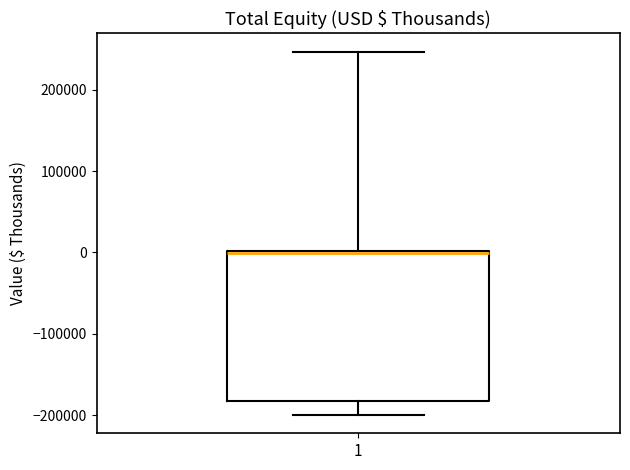

Transcribe this box plot: give where the median line is, the range the box spans, and where the two whiskers end, as read against the y-axis. The values are not printed on the chart, so give them approximately, as read against the axis.

median 0, box -180000 to 0, whiskers -200000 to 250000